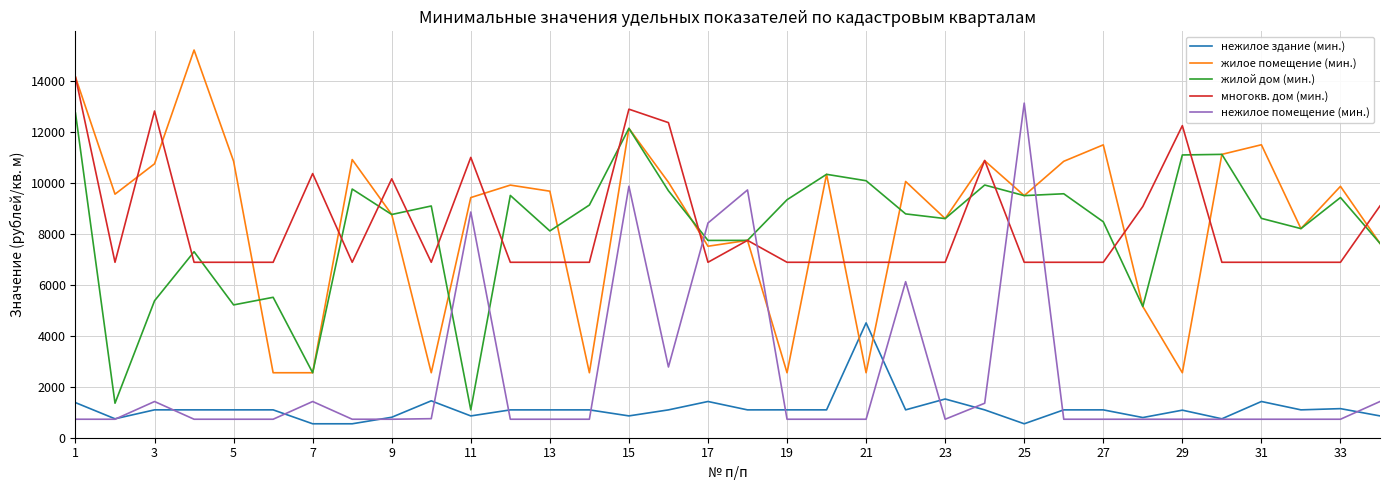

Count the number of categories in the chart.

34